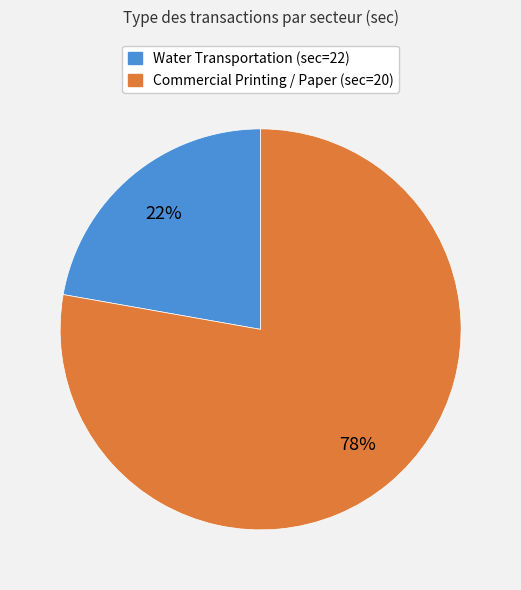

What percentage is the Water Transportation (sec=22) slice, to the nearest percent?

22%